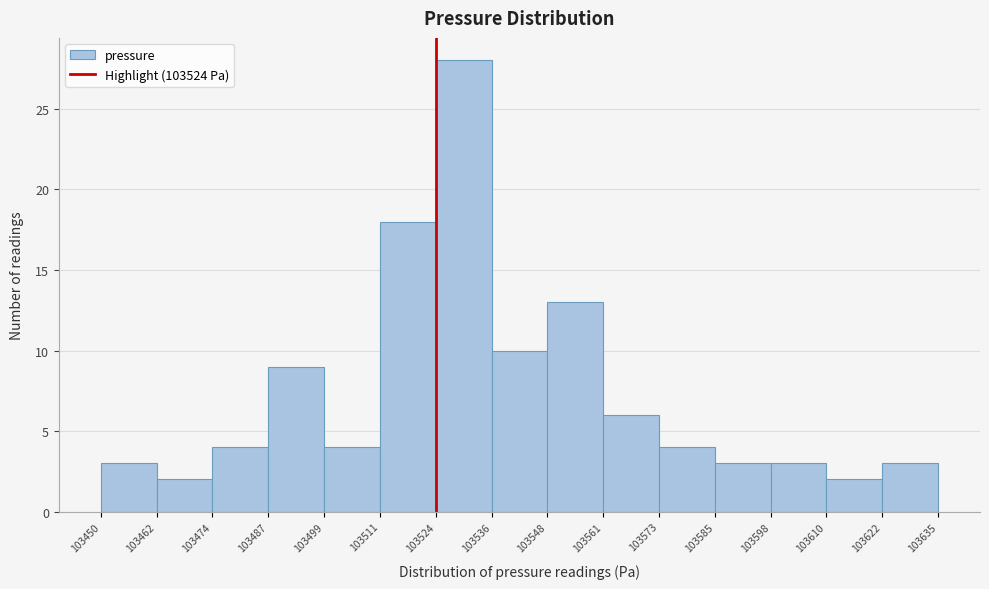

Reading left to right, list every bar in this chart as the range it spans on the x-axis followed by its height. The values are not printed on the chart, so give them approximately, as read against the axis.

103450 to 103462: 3
103462 to 103474: 2
103474 to 103487: 4
103487 to 103499: 9
103499 to 103511: 4
103511 to 103524: 18
103524 to 103536: 28
103536 to 103548: 10
103548 to 103561: 13
103561 to 103573: 6
103573 to 103585: 4
103585 to 103598: 3
103598 to 103610: 3
103610 to 103622: 2
103622 to 103635: 3